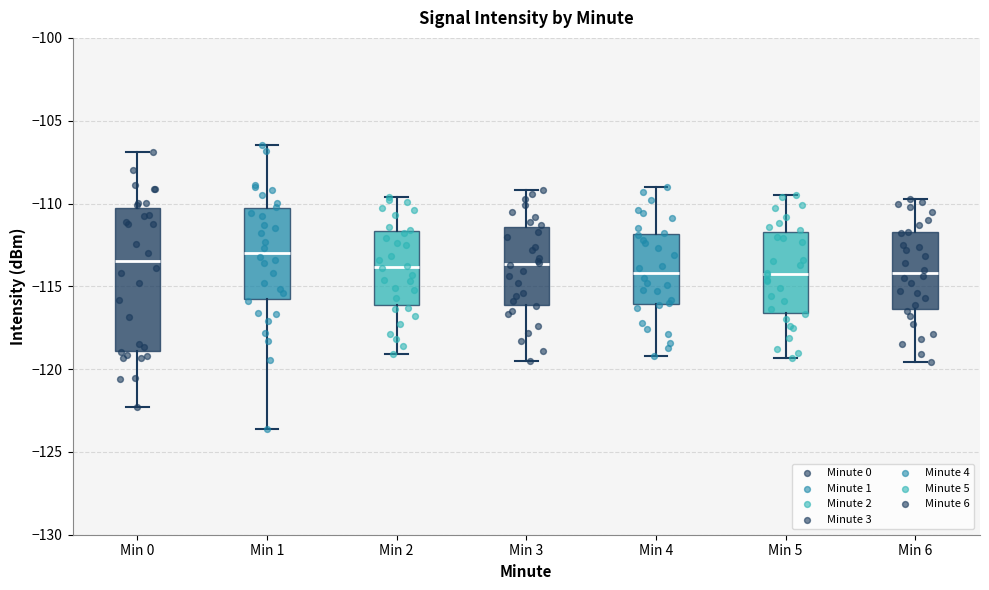

Reading left to right, read every box against the y-axis: the position of its median line, the range the box covers, and the ends of its whiskers. The values are not printed on the chart, so give them approximately, as read against the axis.

Min 0: median -113.5, box -119.0 to -110.5, whiskers -122.5 to -107.0
Min 1: median -113.0, box -116.0 to -110.5, whiskers -123.5 to -106.5
Min 2: median -114.0, box -116.0 to -111.5, whiskers -119.0 to -109.5
Min 3: median -113.5, box -116.0 to -111.5, whiskers -119.5 to -109.0
Min 4: median -114.0, box -116.0 to -112.0, whiskers -119.0 to -109.0
Min 5: median -114.0, box -116.5 to -111.5, whiskers -119.5 to -109.5
Min 6: median -114.0, box -116.5 to -111.5, whiskers -119.5 to -109.5